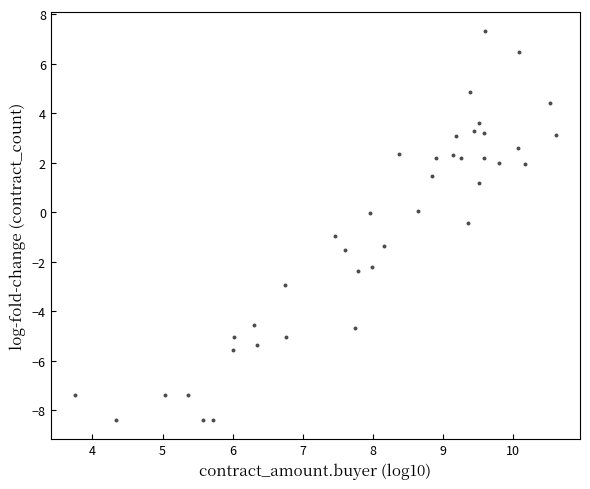

What is the range of X values (max minus min)?

6.9